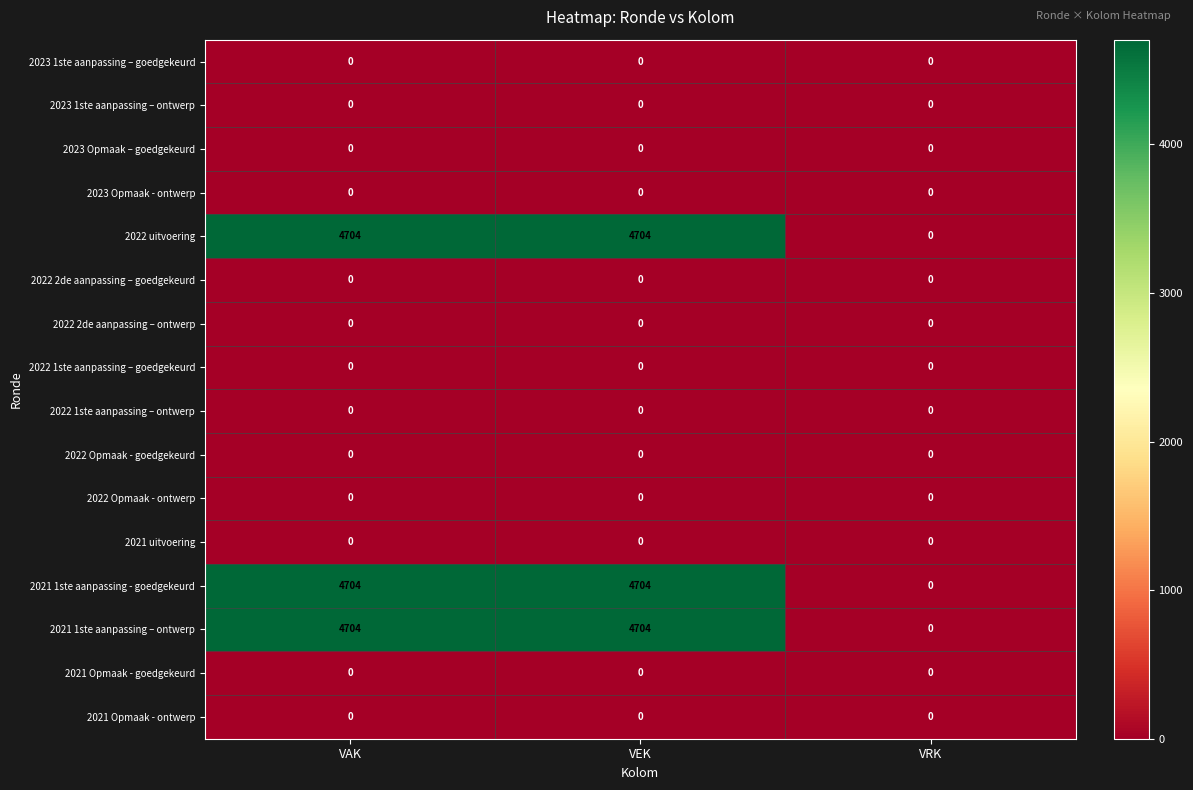

Is it true that 2022 Opmaak - goedgekeurd equals 0 at VEK?

True